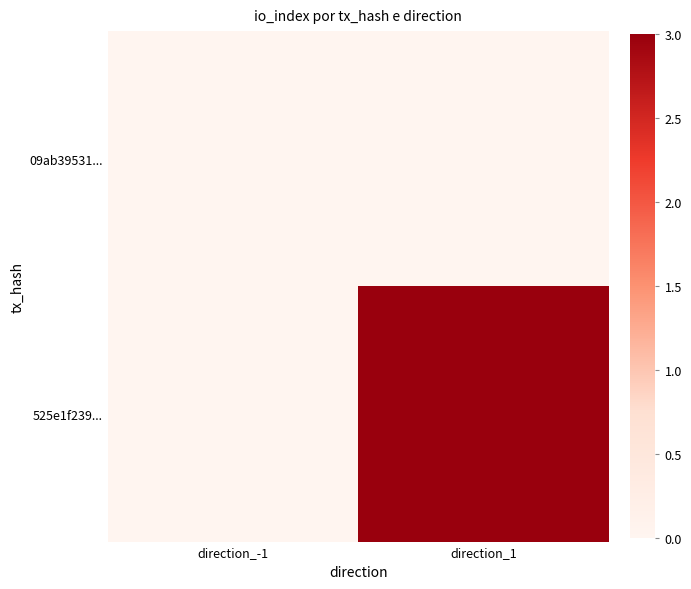

Count the number of data series in this chart.

2